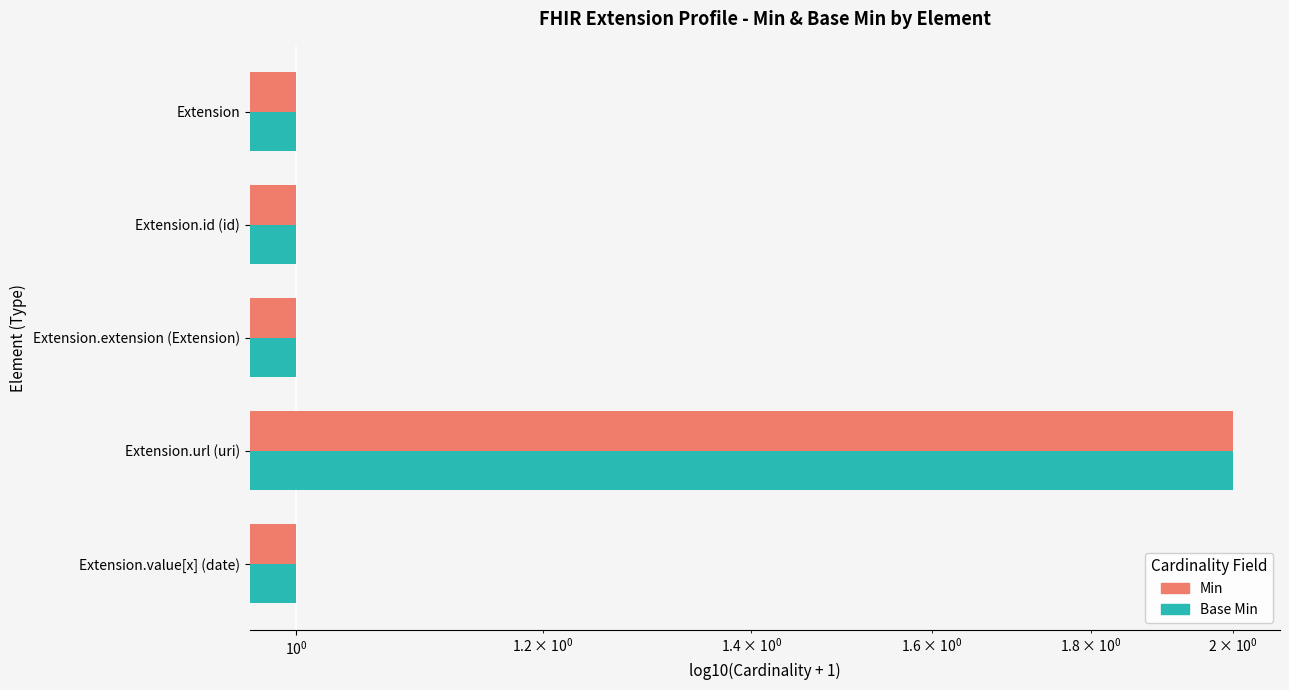

Reading right to left, what are all the values shown in this chart?

Base Min: 1	2	1	1	1
Min: 1	2	1	1	1